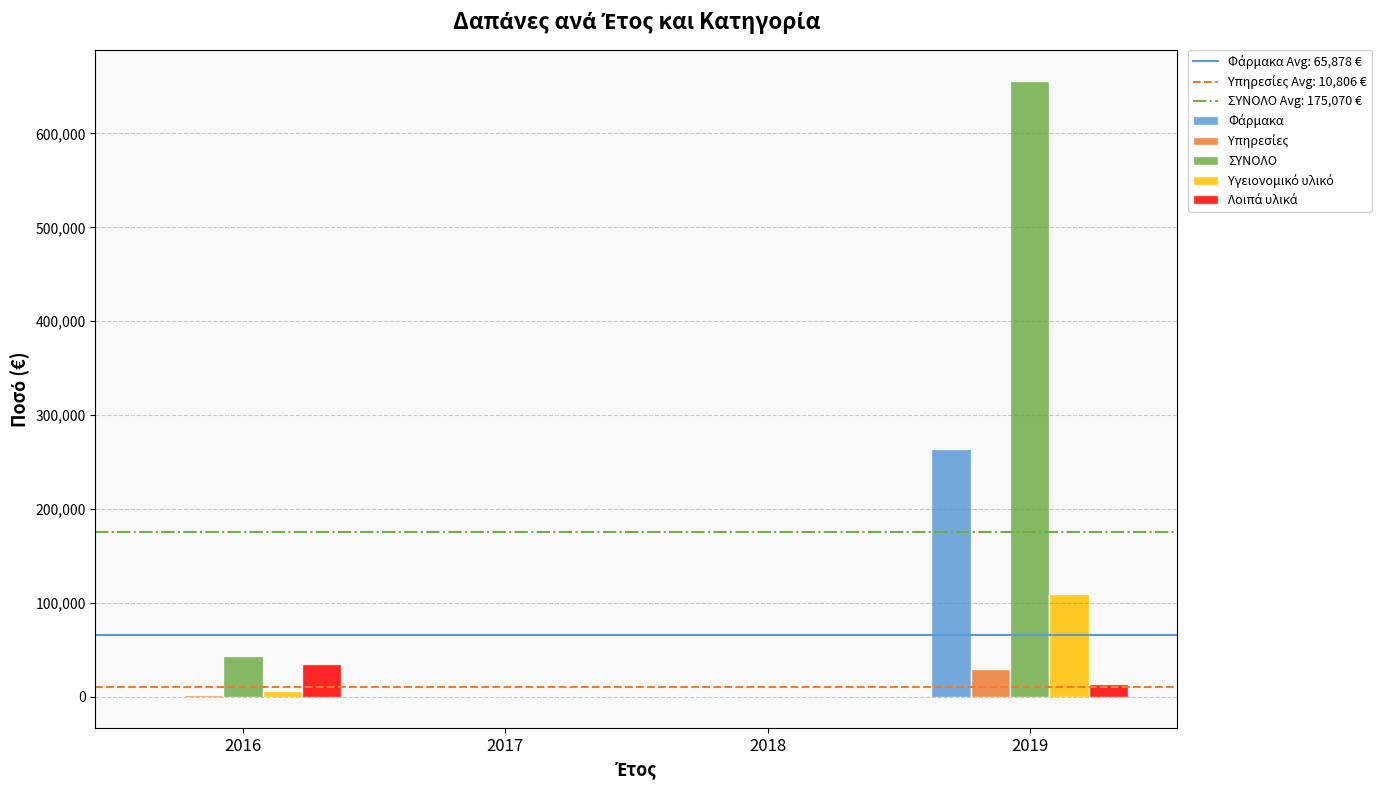

Which series changed the most between 2018 and 2019?

ΣΥΝΟΛΟ